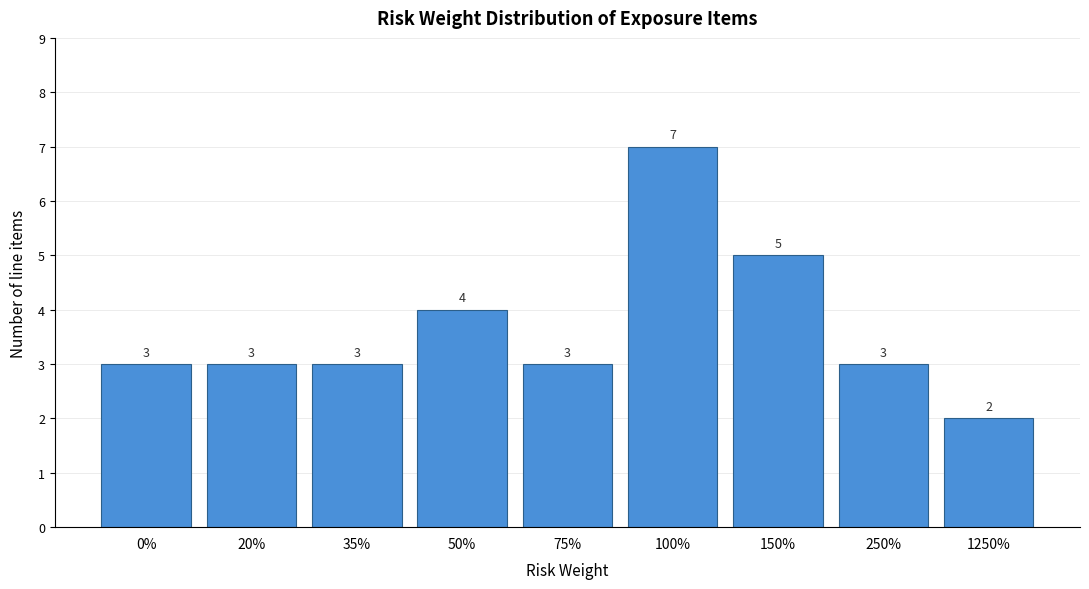

Reading right to left, what are all the values shown in this chart?

2	3	5	7	3	4	3	3	3